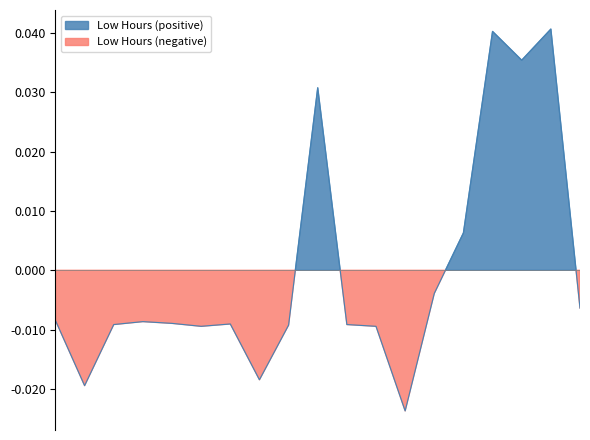

Where is the first local minimum?

2